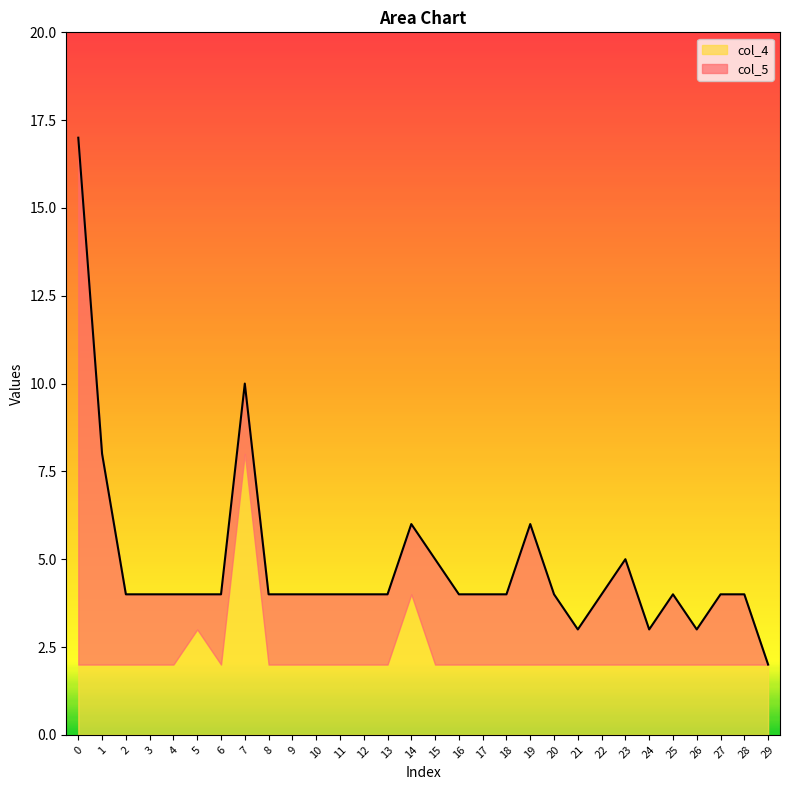

The col_4 series shows 2 at 3. True or false?

True